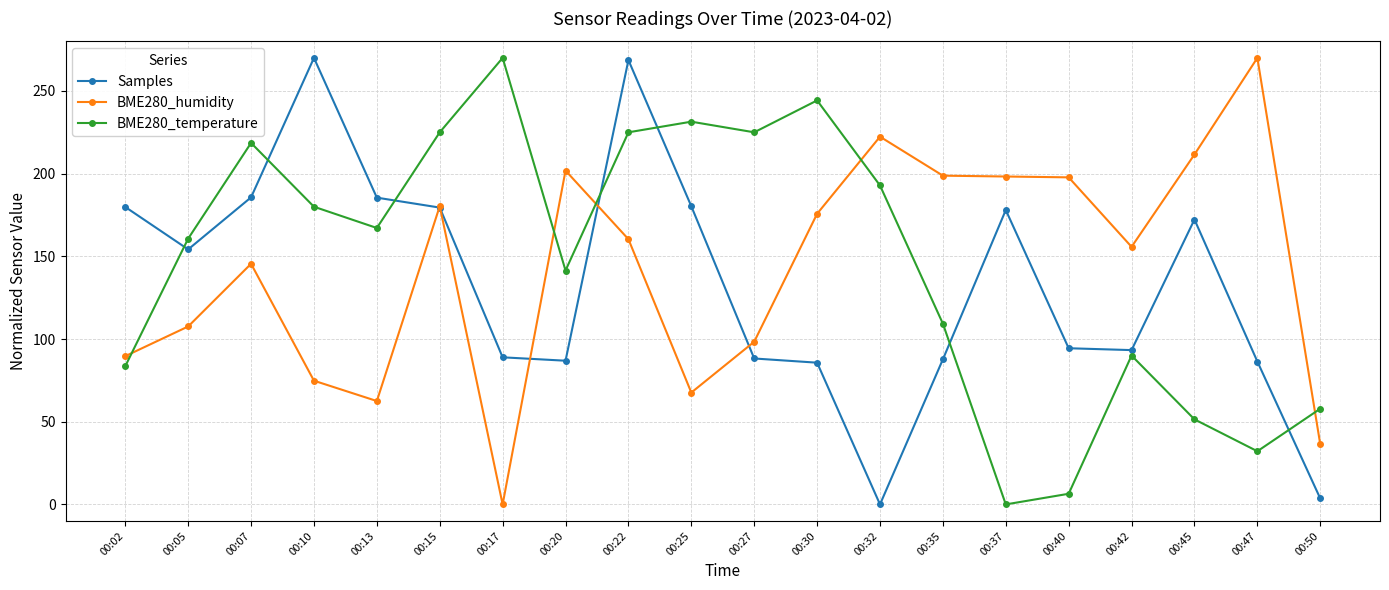

What value does the BME280_humidity series have at 00:07?

145.5